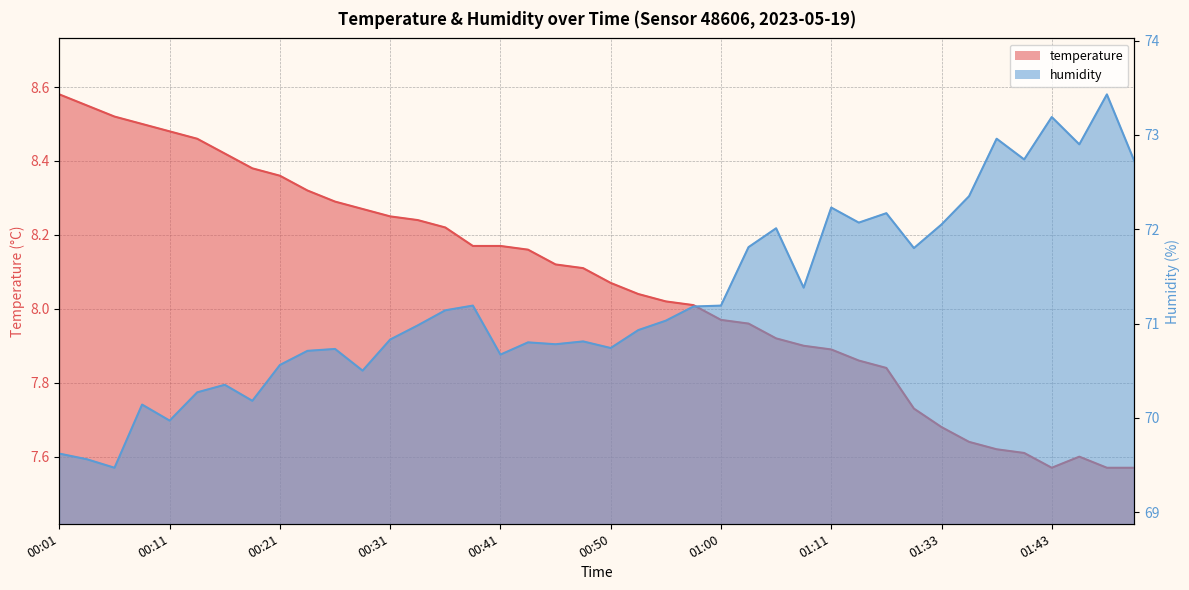

What is the total value across all series at 00:46?

78.9